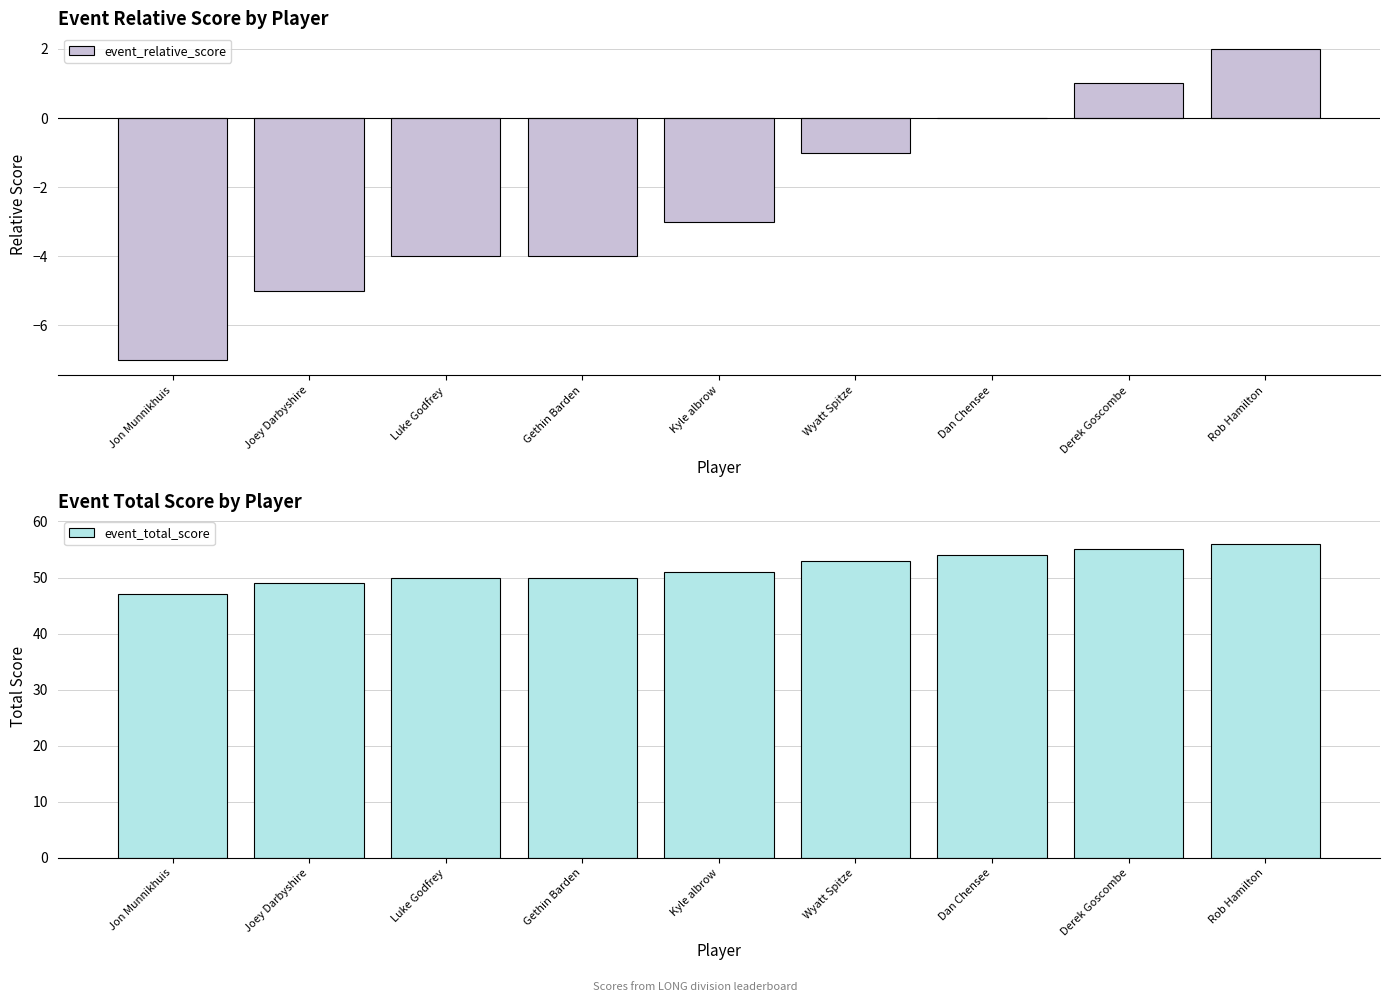

Reading right to left, list all the values displayed in this chart.

event_relative_score: 2	1	0	-1	-3	-4	-4	-5	-7
event_total_score: 56	55	54	53	51	50	50	49	47